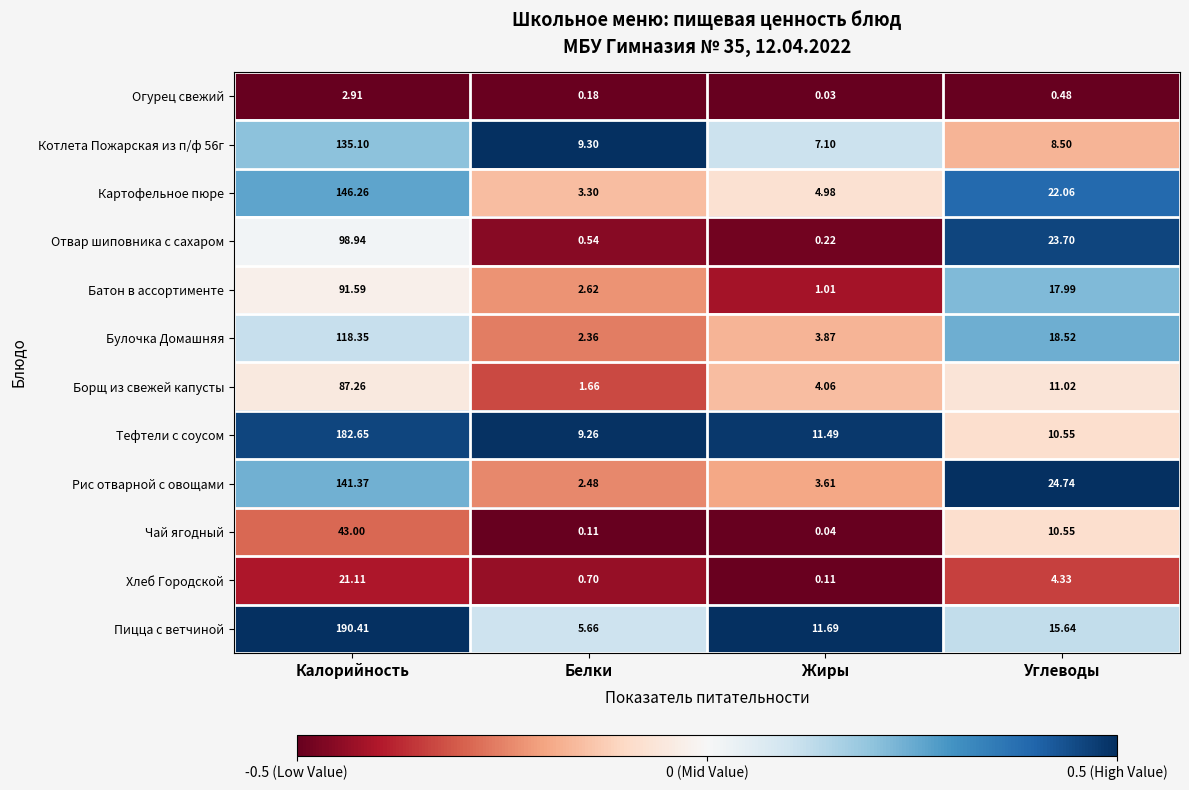

What is the total value across all series at Калорийность?

1259.0